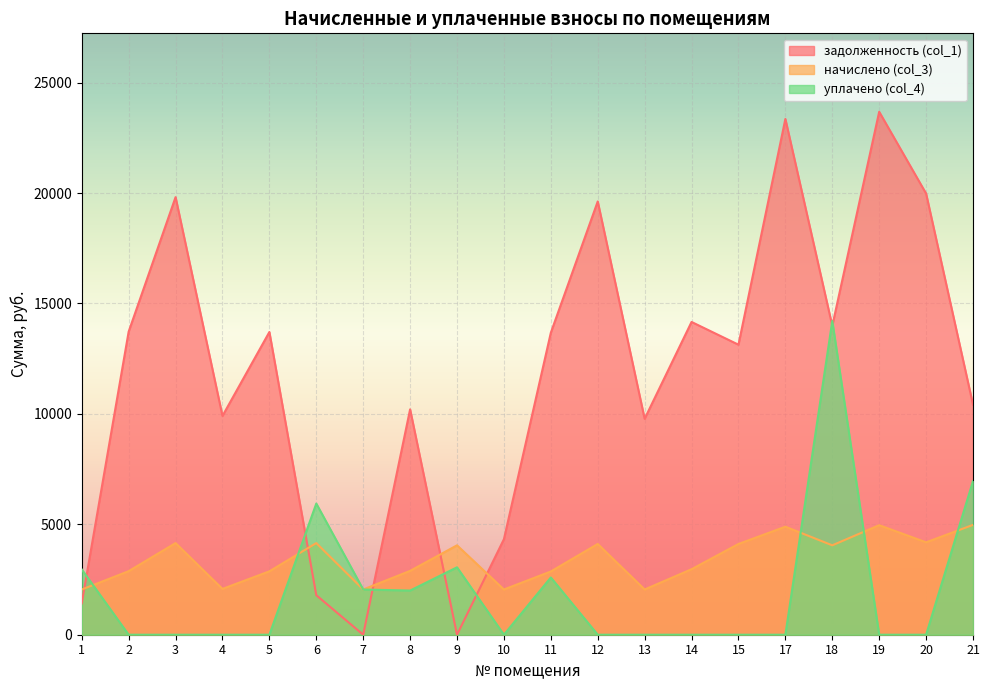

At which category does уплачено (col_4) reach its first local peak?

6